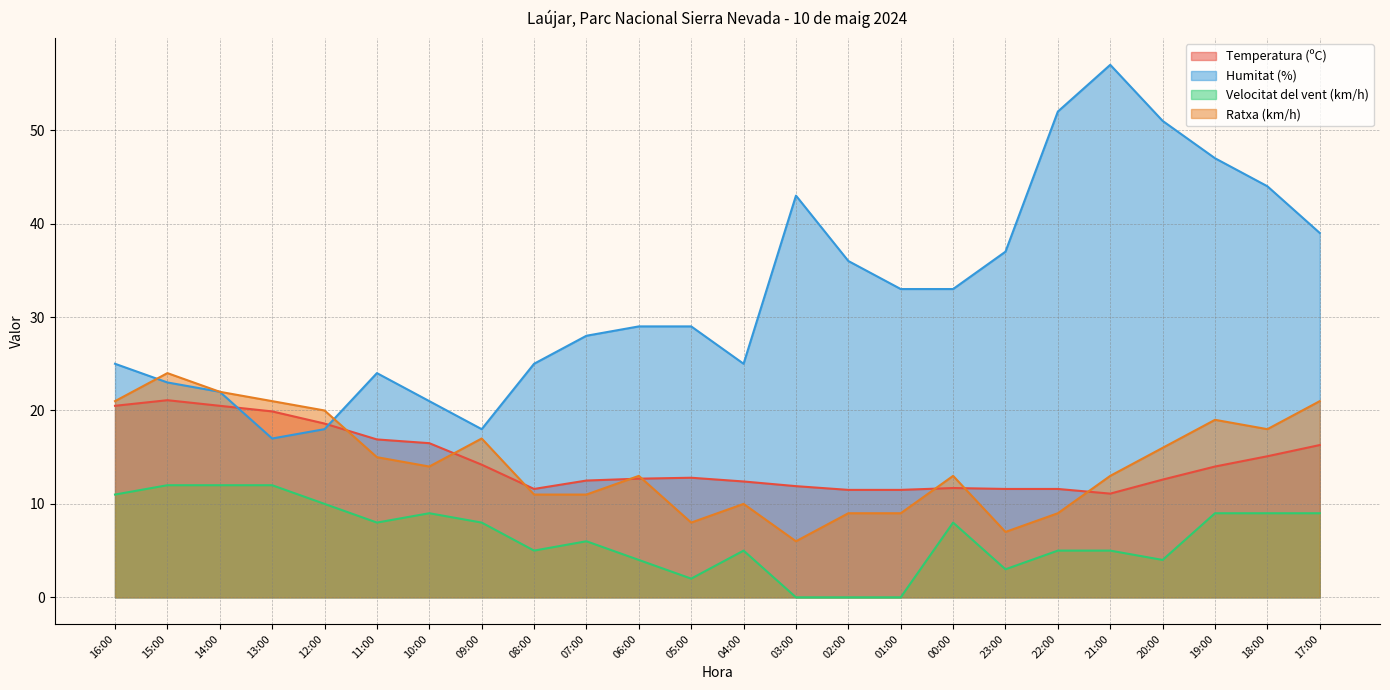

Where does the Humitat (%) series first go above 29?

03:00